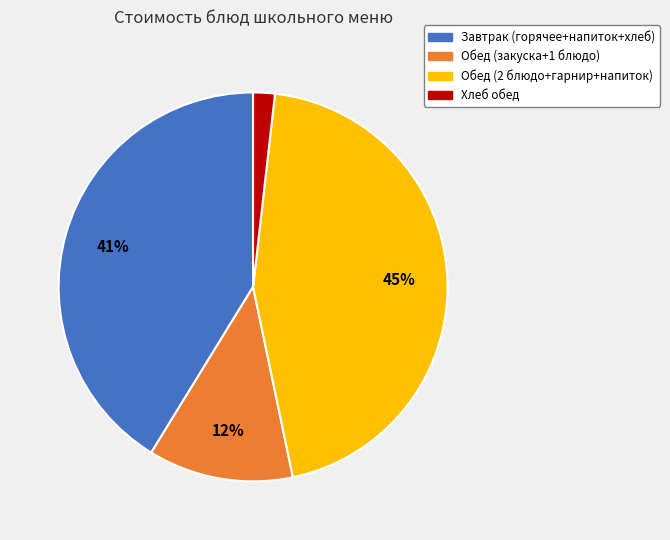

Which has a higher value, Хлеб обед or Обед (2 блюдо+гарнир+напиток)?

Обед (2 блюдо+гарнир+напиток)